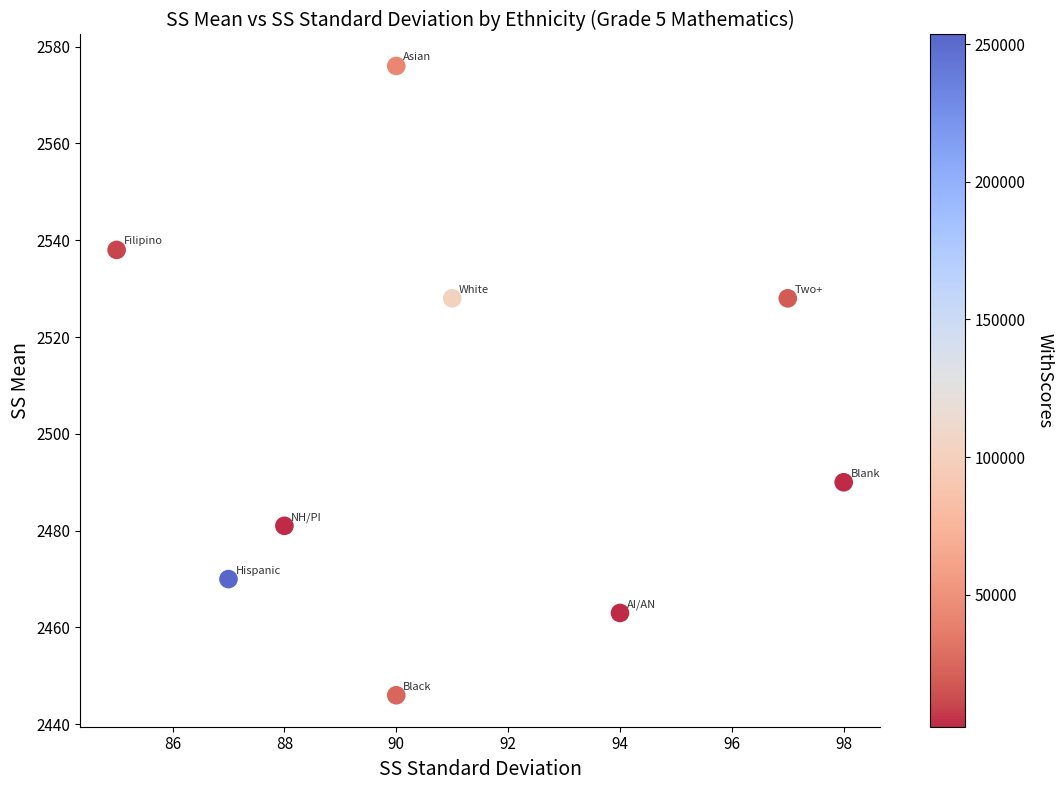

What is the range of X values (max minus min)?

13